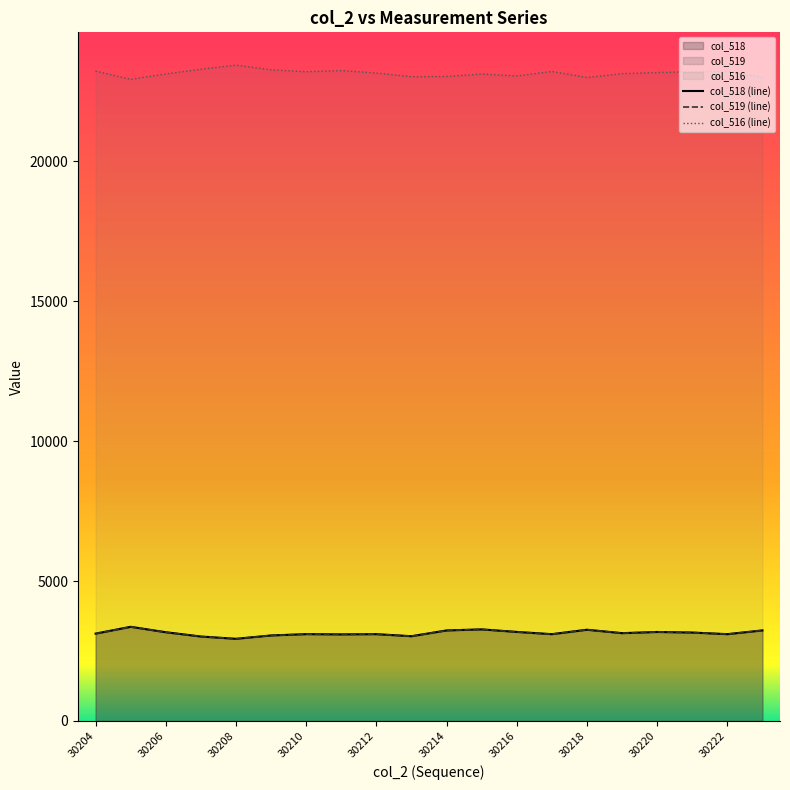

Where is col_519 nearest to the value 3149?

30219